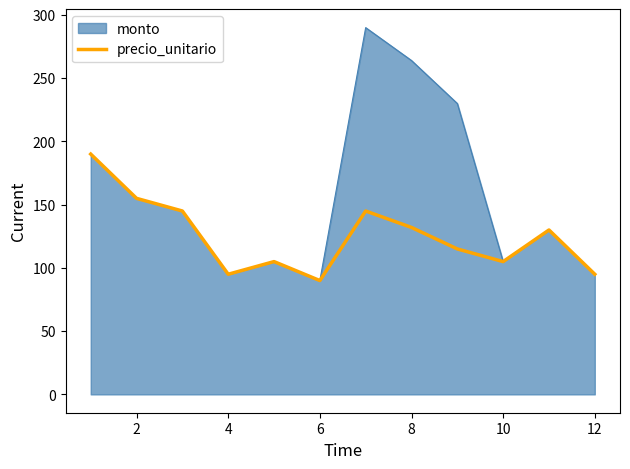

Does the chart display data point markers on the line(s)?

No